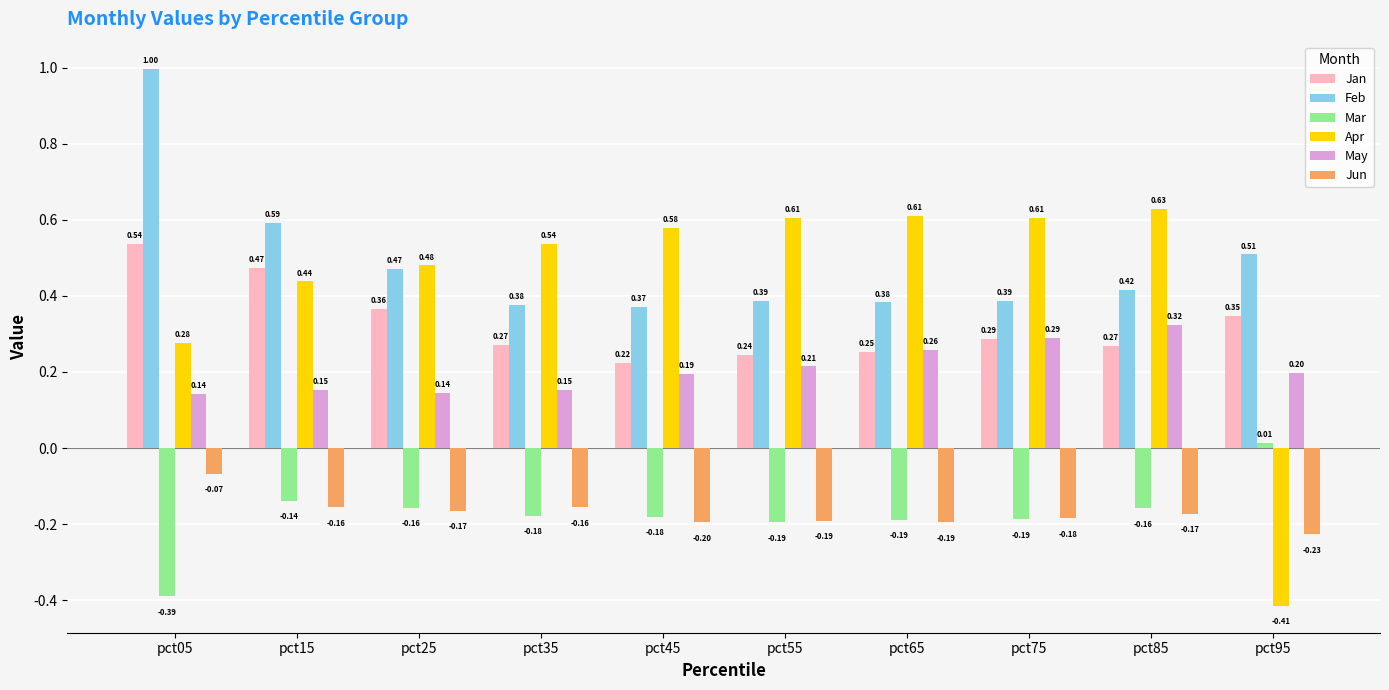

At which category is the sum across all series the highest?

pct05